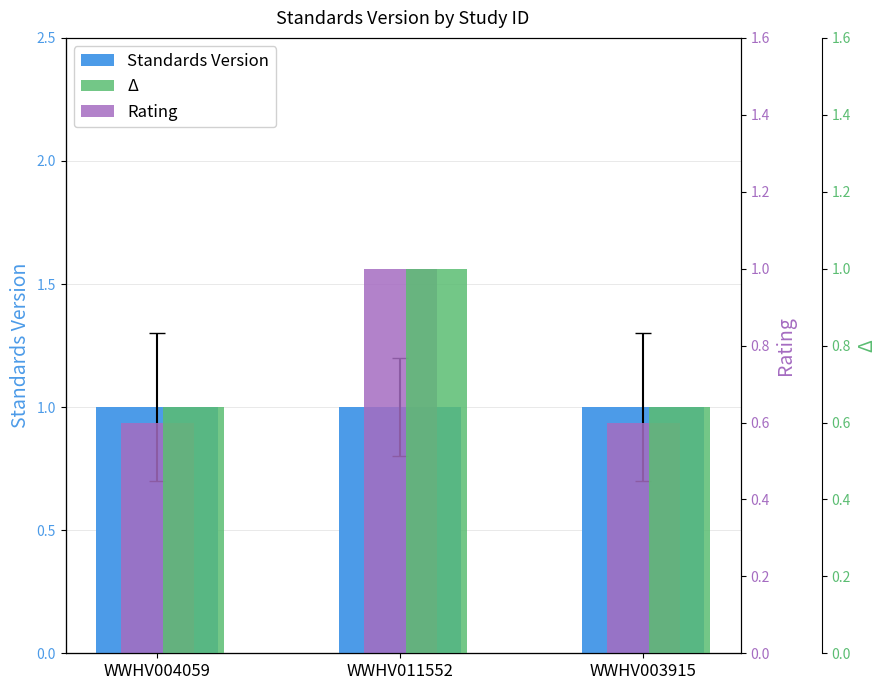

What is the label of the 1st bar from the right?

WWHV003915